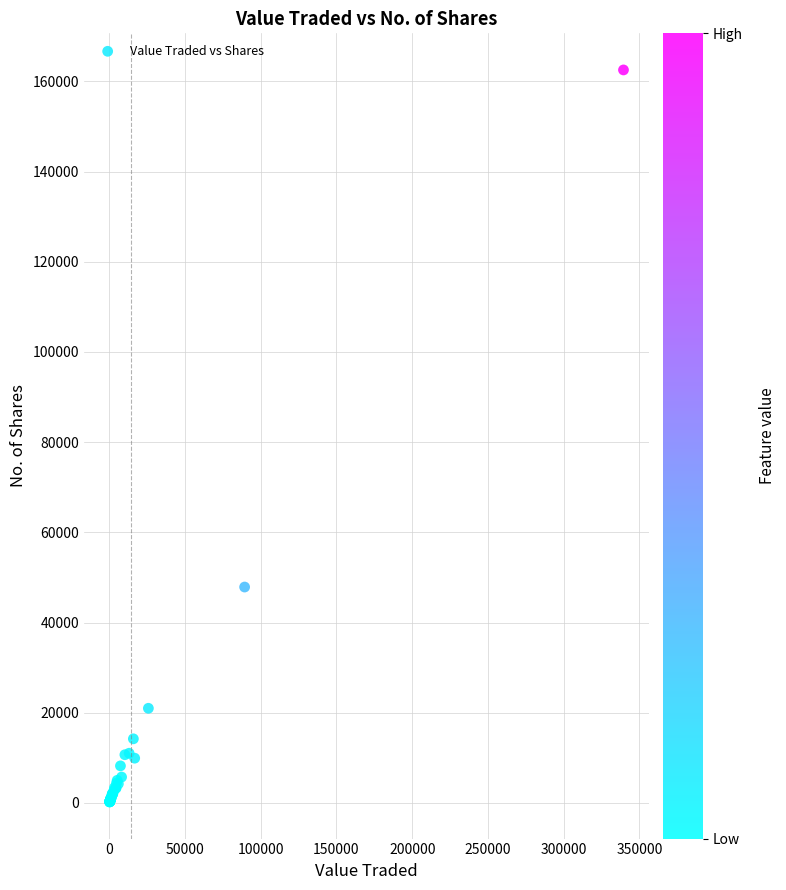

What Y value in the scatter plot is closest to 81372?

47869